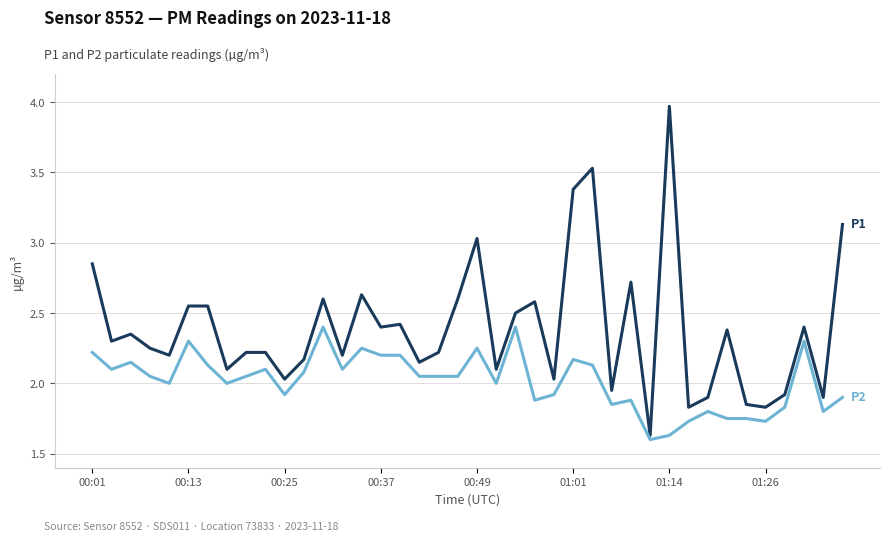

The P1 series shows 2.7 at 28. True or false?

True